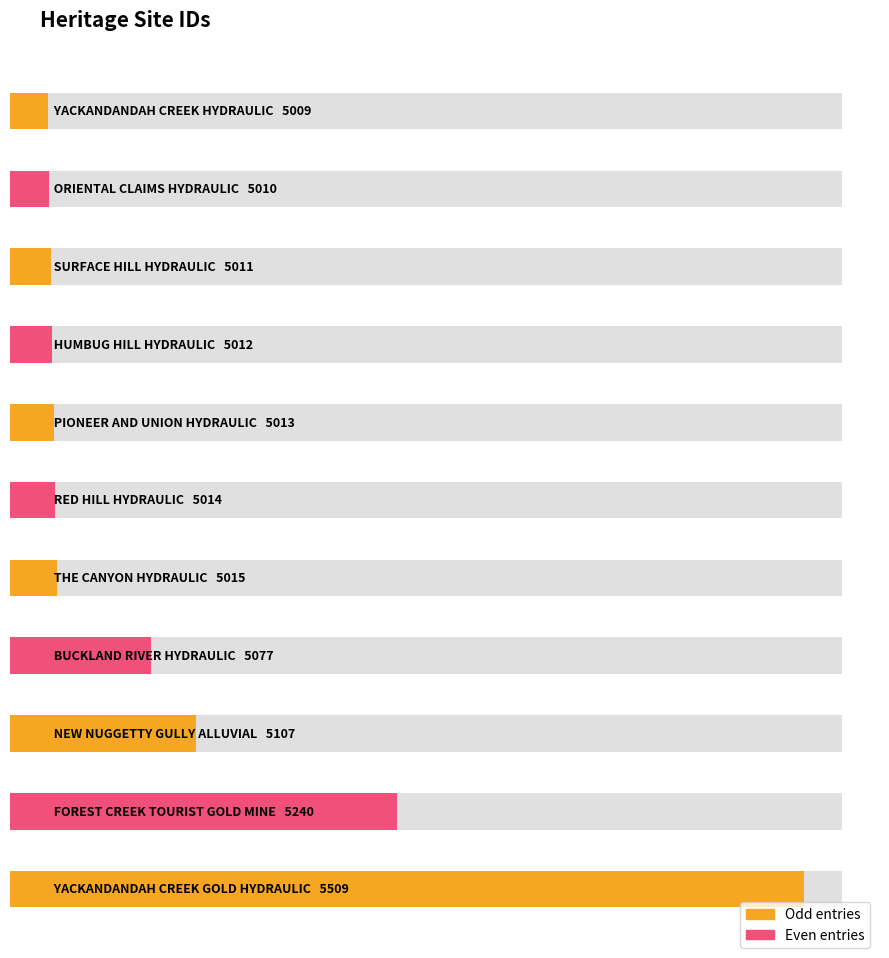

Which category has the highest value across all series?

YACKANDANDAH CREEK GOLD HYDRAULIC